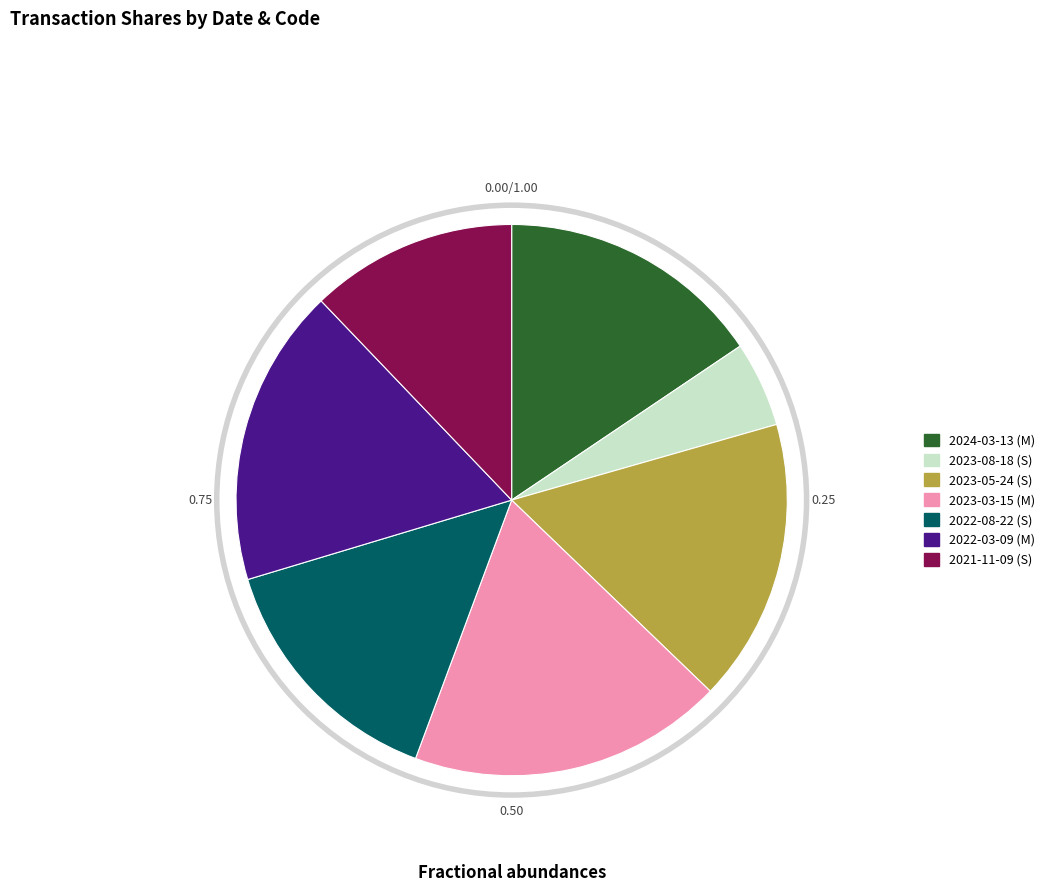

Count the number of slices in the pie.

7